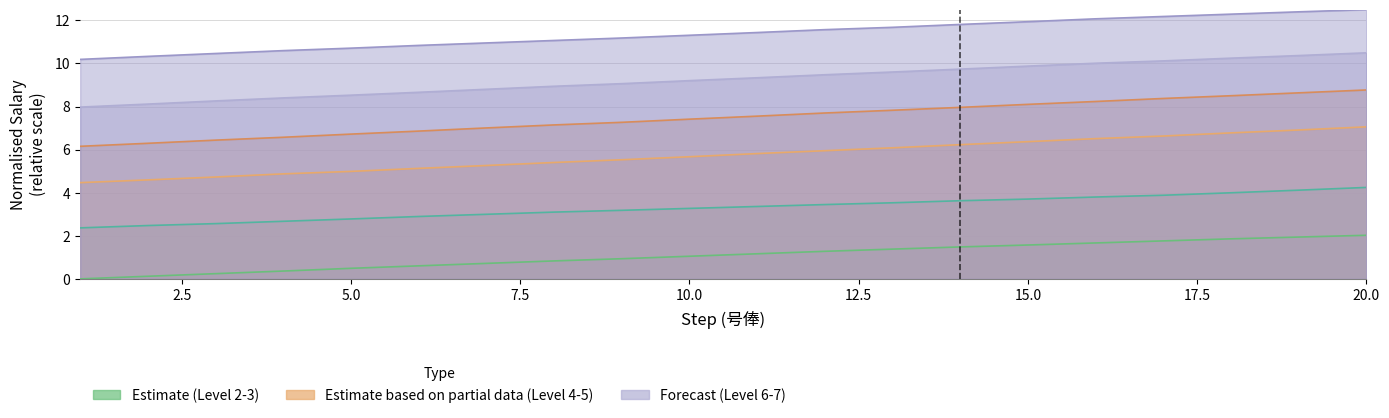

What is the difference between the Level 4 values at 13 and 1?

1.6